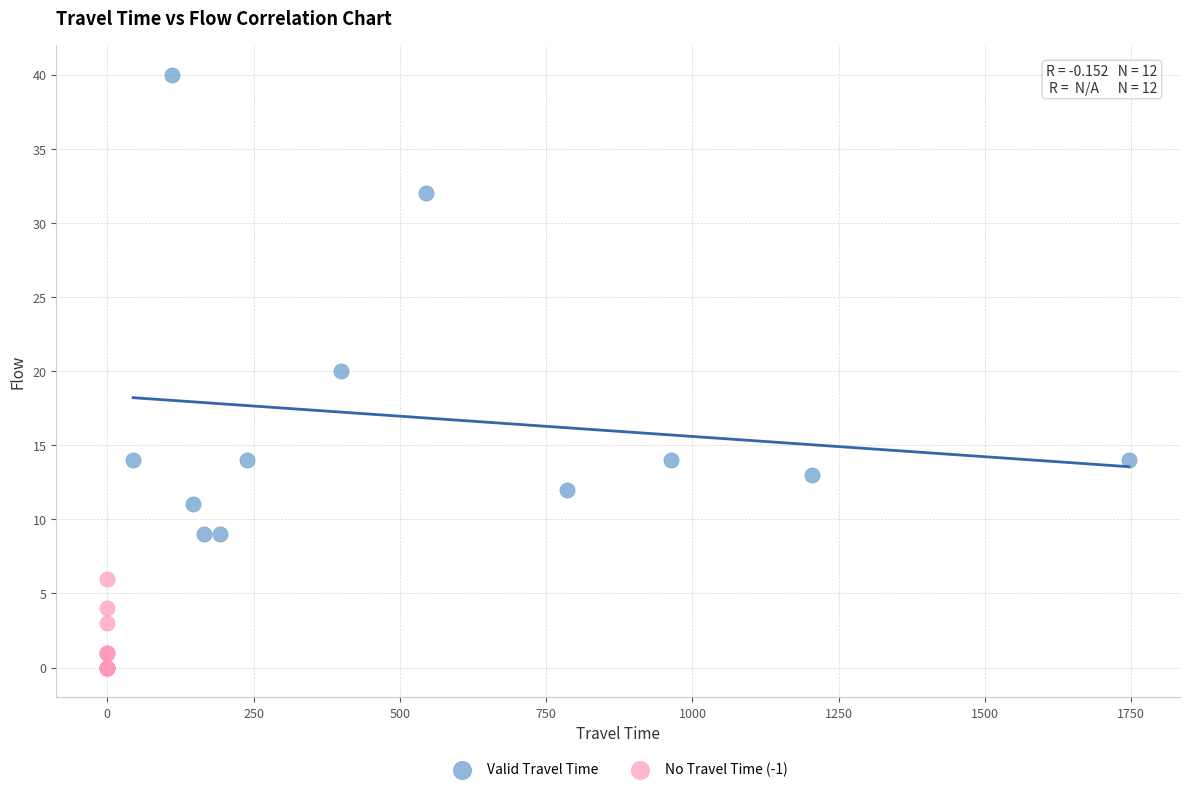

Which series has the largest Y range (max minus min)?

Valid Travel Time